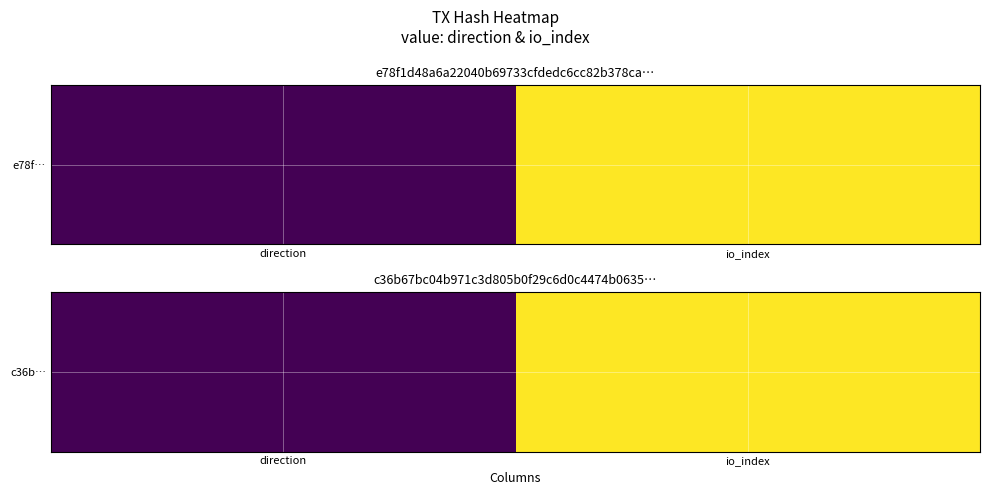

What is the ratio of the value at io_index to the value at direction?

2.0